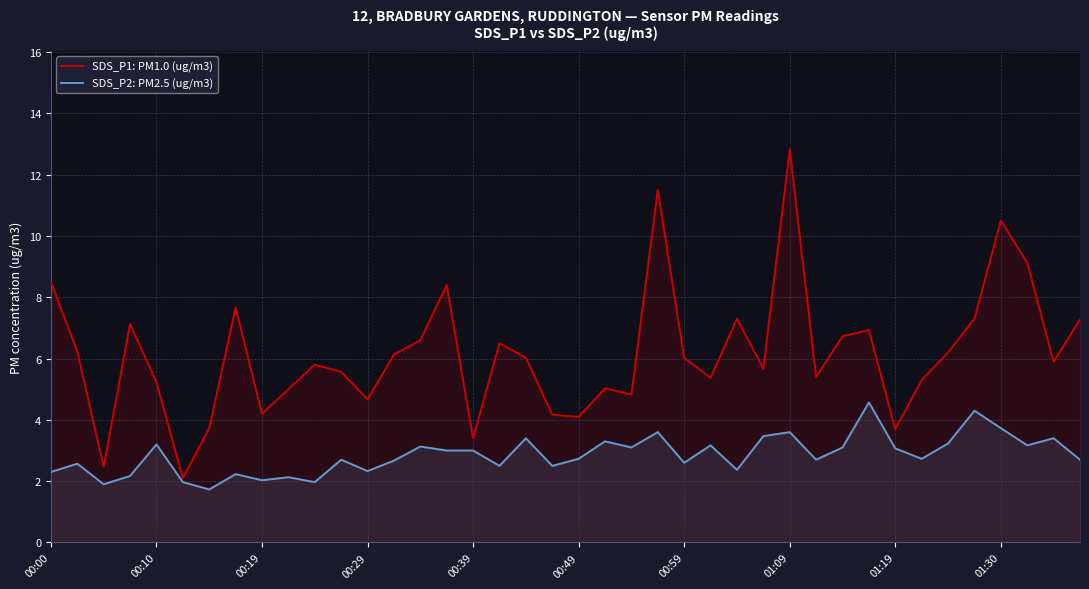

Which series has the largest total across all categories?

SDS_P1: PM1.0 (ug/m3)